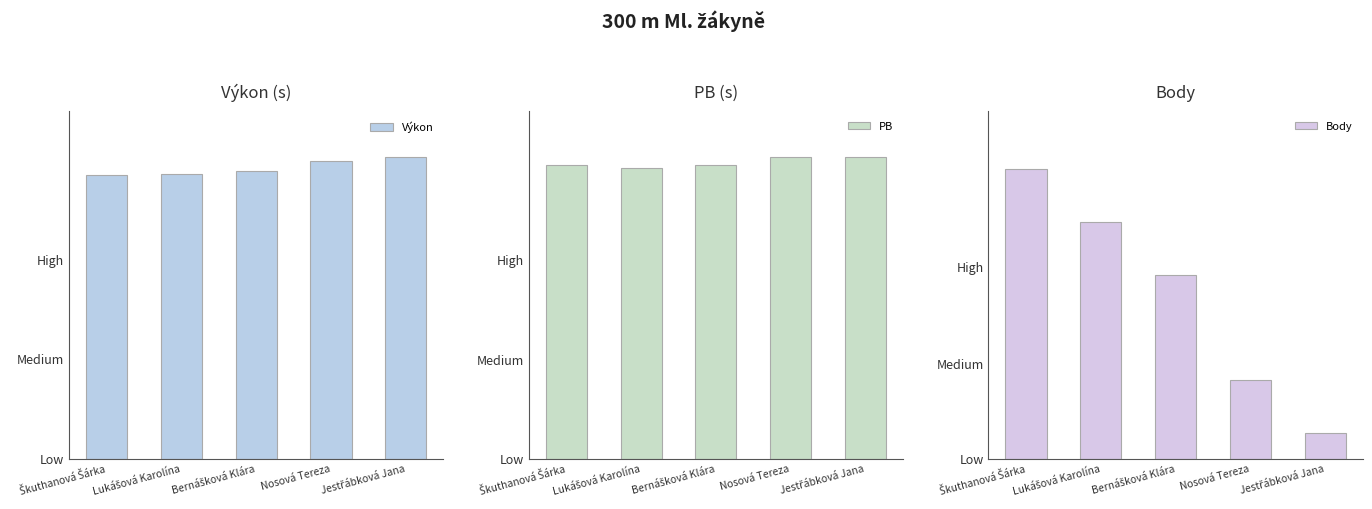

At Bernášková Klára, list the series in order from largest to smallest.

Výkon, PB, Body